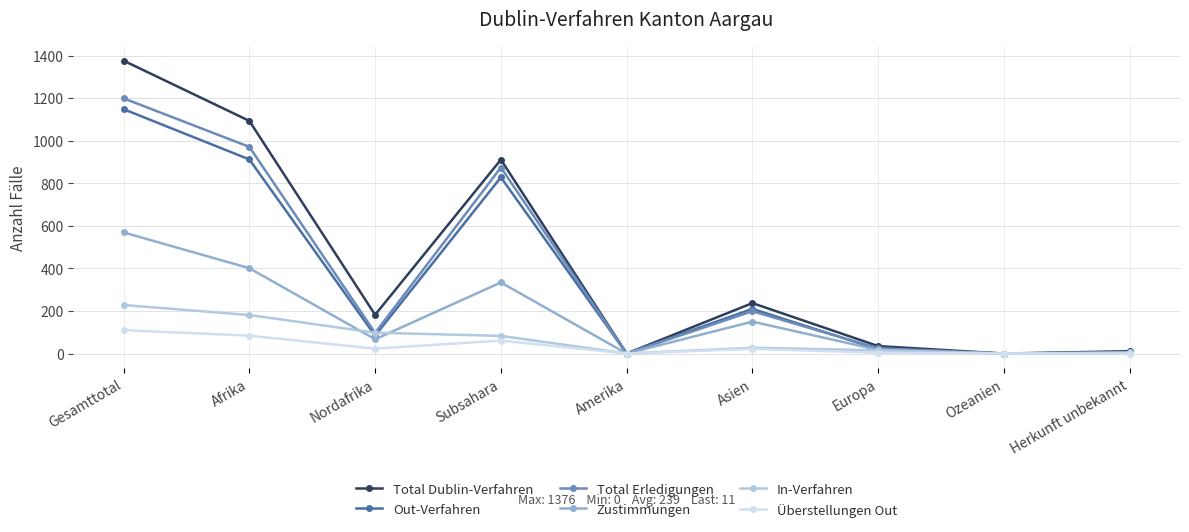

What are all the series names shown in the legend?

Total Dublin-Verfahren, Out-Verfahren, Total Erledigungen, Zustimmungen, In-Verfahren, Überstellungen Out